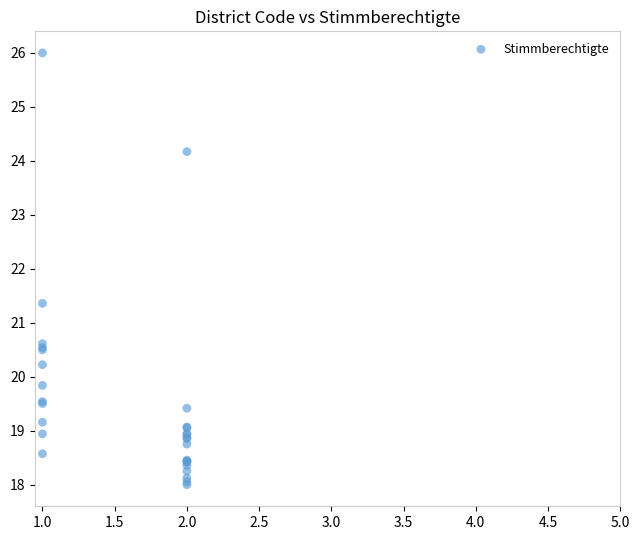

What Y value in the scatter plot is closest to 22?

21.4